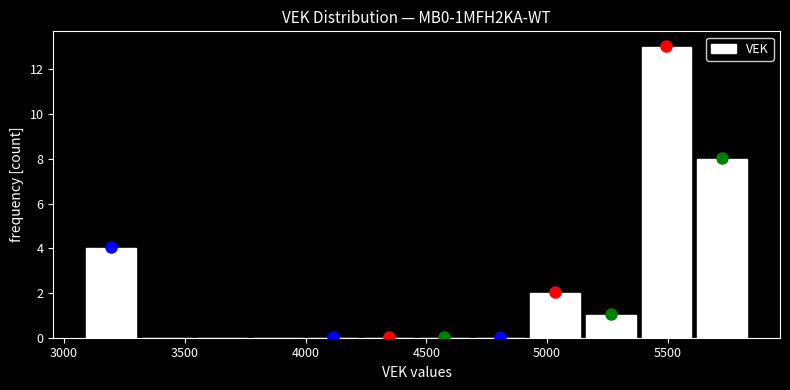

What is the height of the bar covering 4900 to 5150 on the x-axis? Neither the bar edges nor the heights are printed on the chart, so give them approximately, as read against the axes.

2